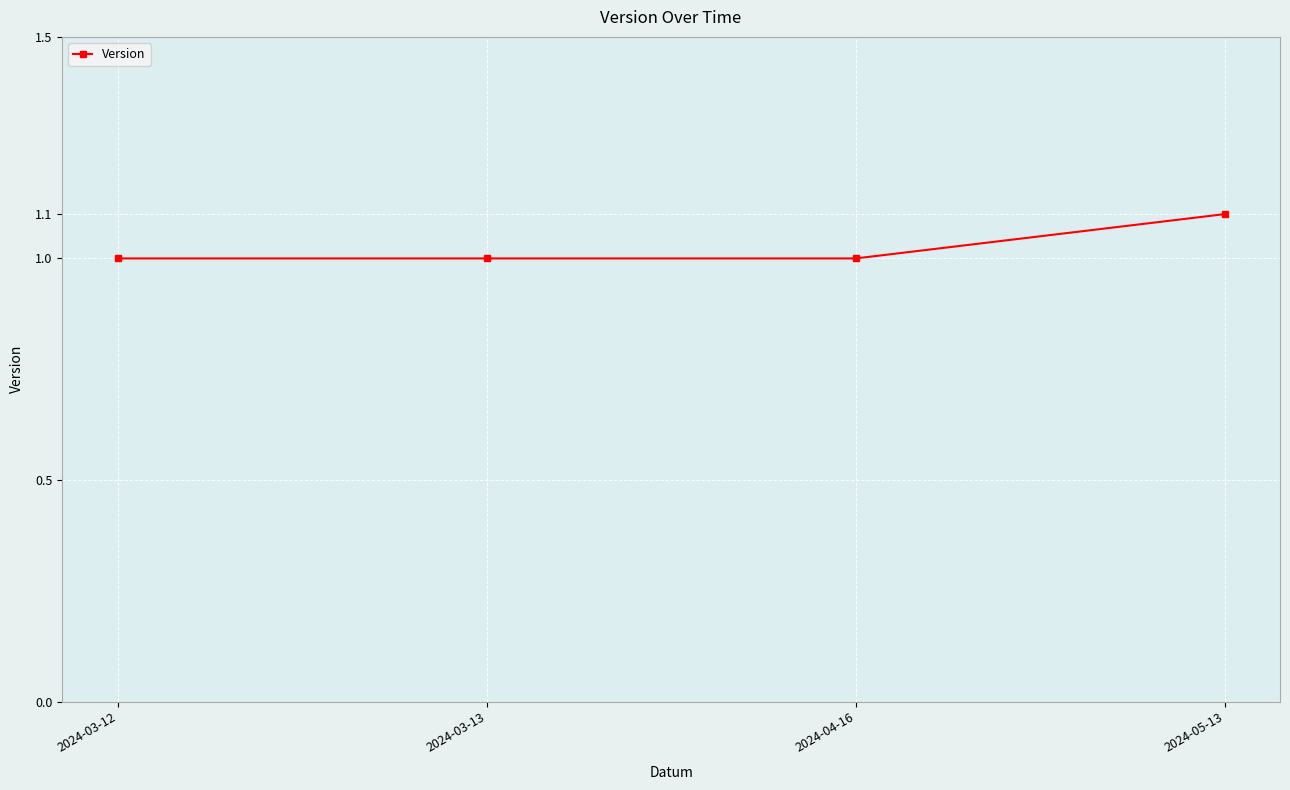

What is the maximum value shown in the chart?

1.1